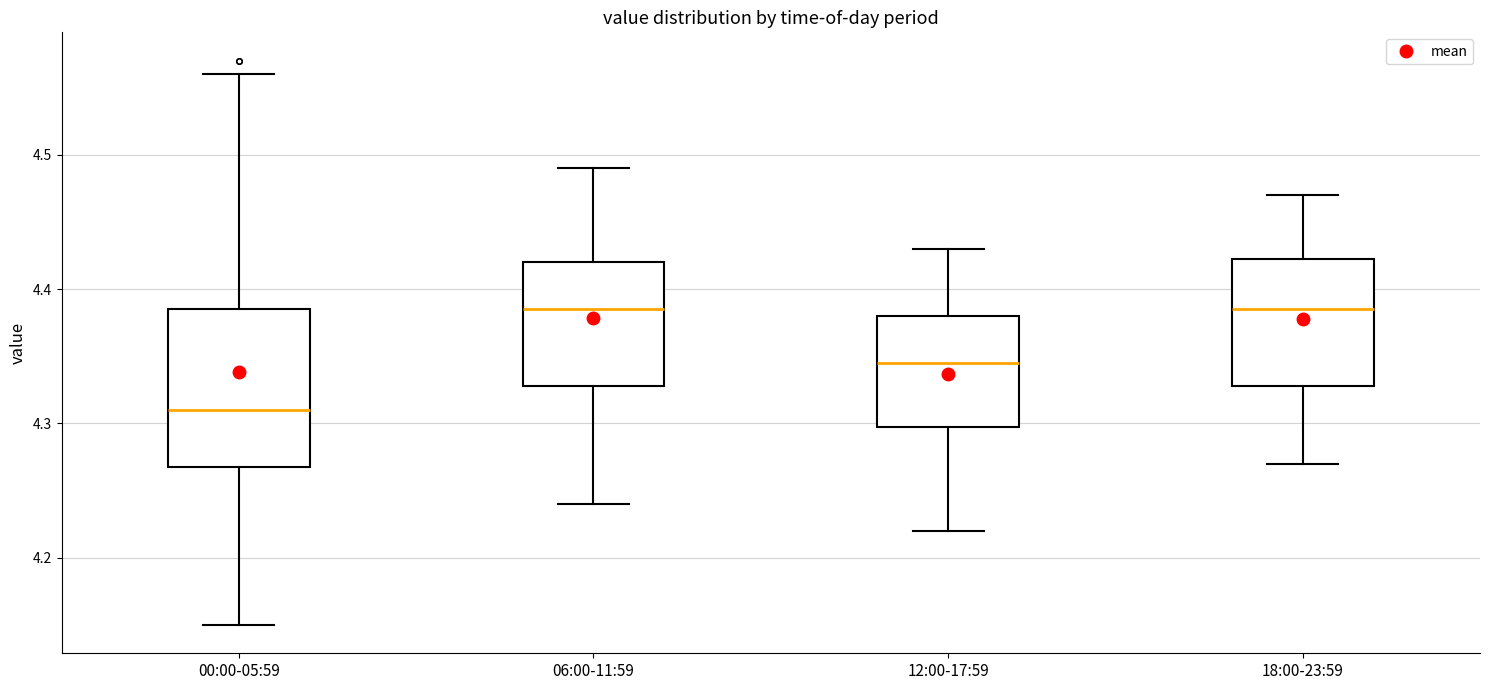

Comparing the boxes themselves (not the whiskers), which one is the tallest?

00:00-05:59